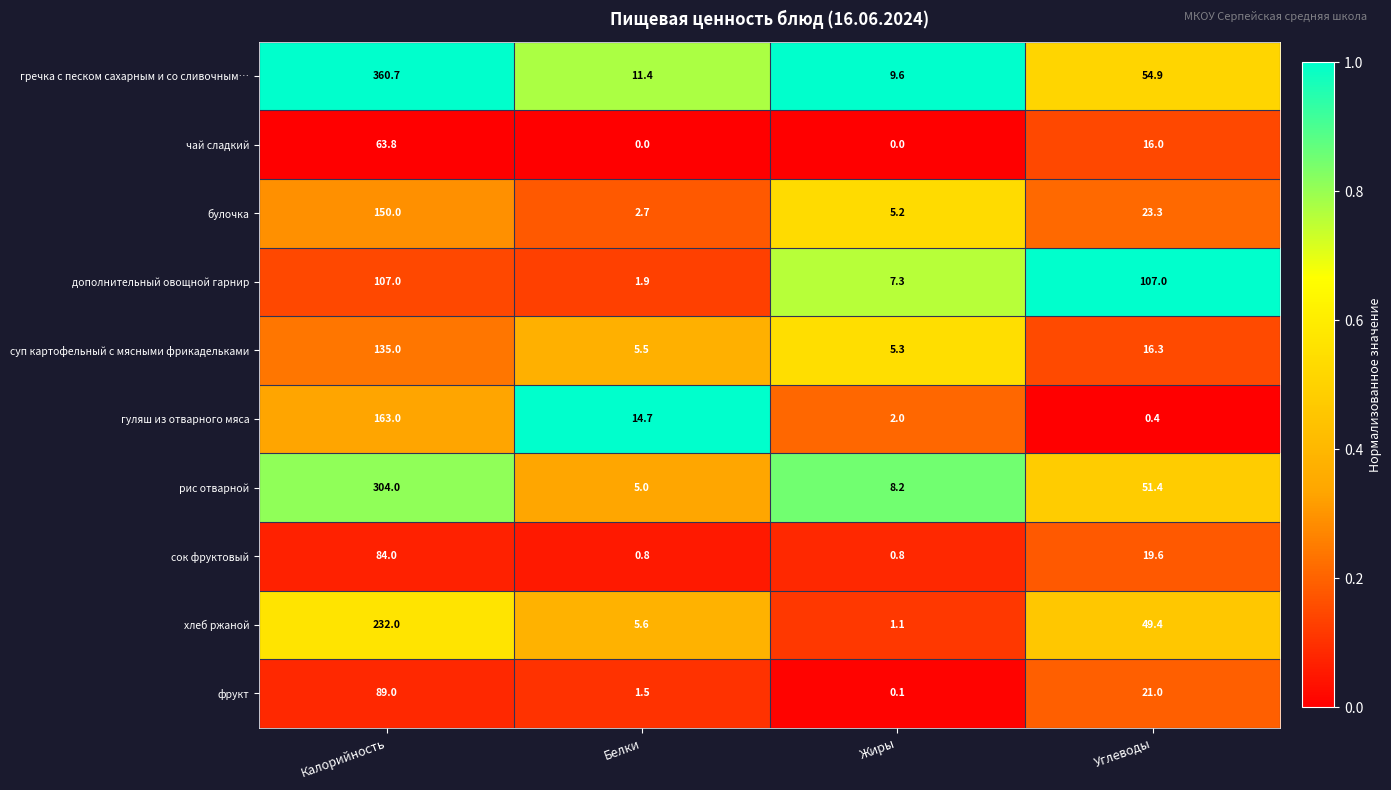

What is the greatest value displayed?

360.7